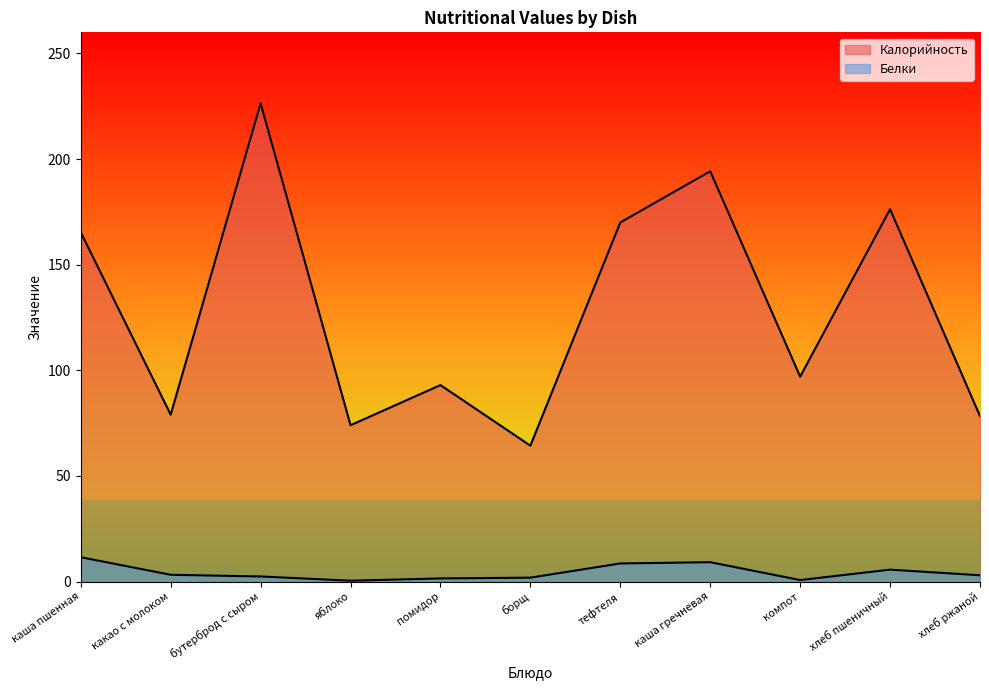

The value of Белки at бутерброд с сыром is 3.4. True or false?

False